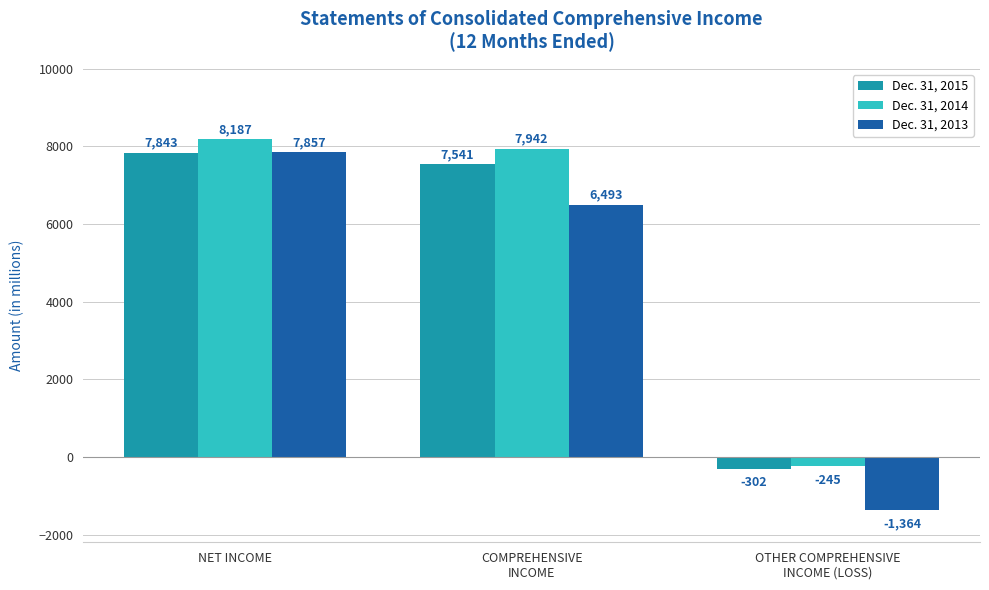

How many bars are there in each group?

3